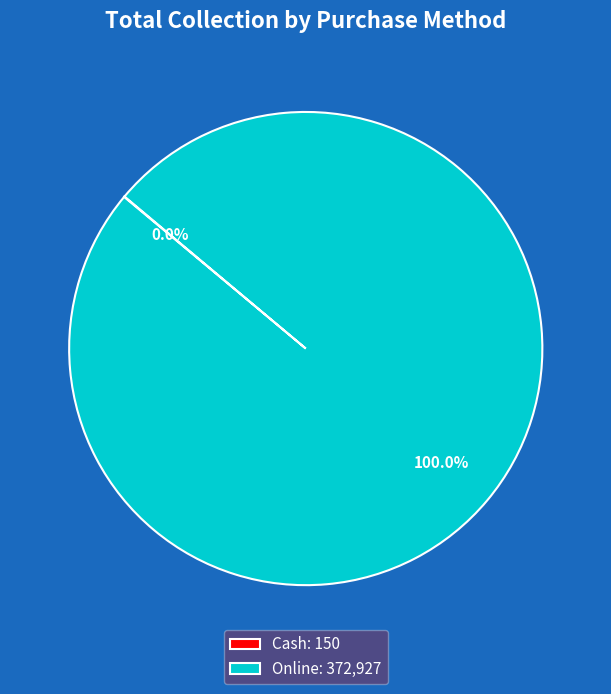

Is there a majority slice in this chart?

Yes